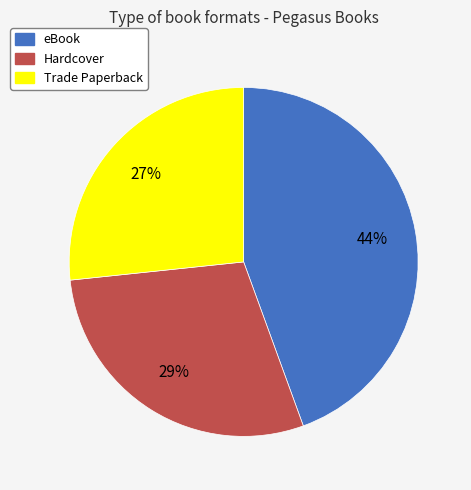

What is the largest slice in the pie chart?

eBook